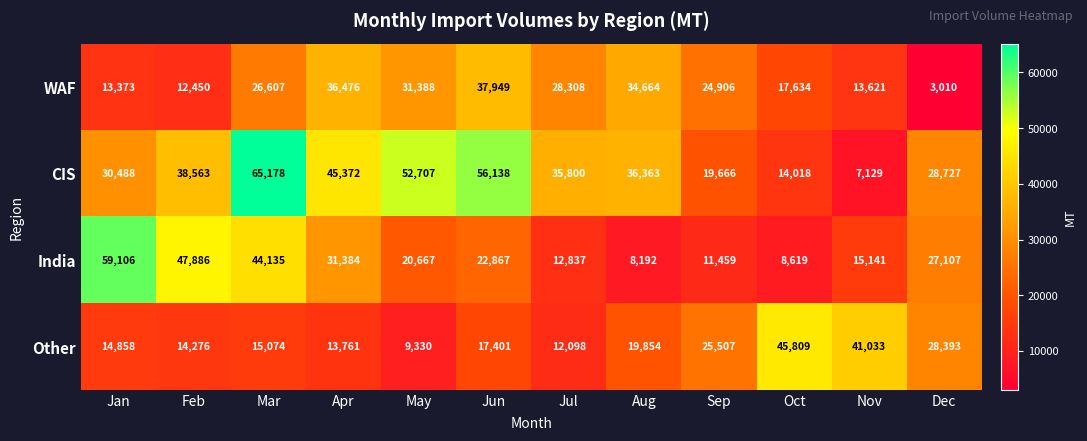

At how many categories does at least one series exceed 23517?

12